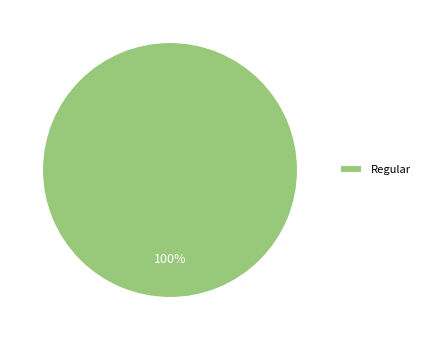

Is it true that Regular is 91% of the pie?

False